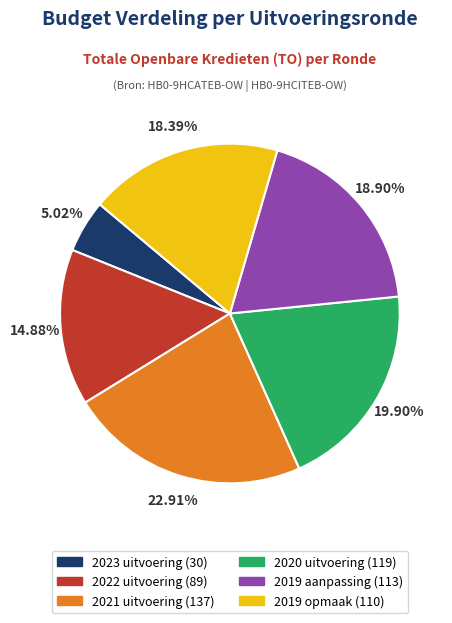

What is the largest slice in the pie chart?

2021 uitvoering